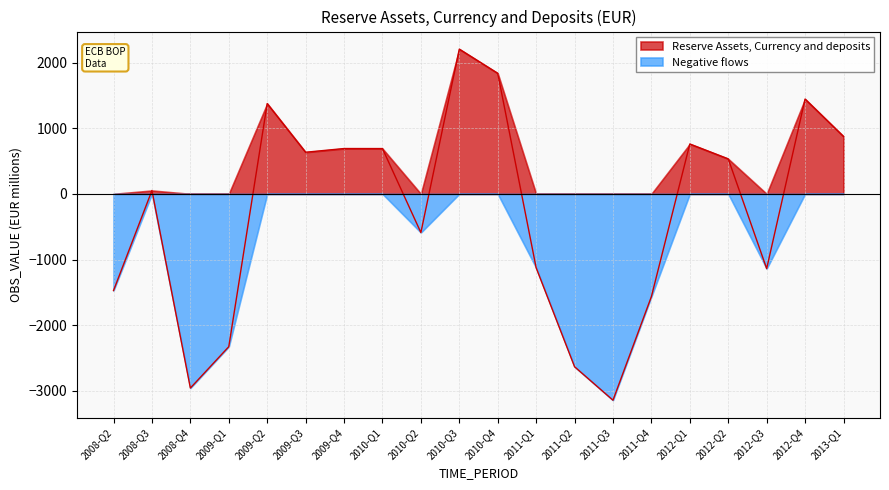

What is the change in value from 2011-Q4 to 2012-Q1?

+2323.9